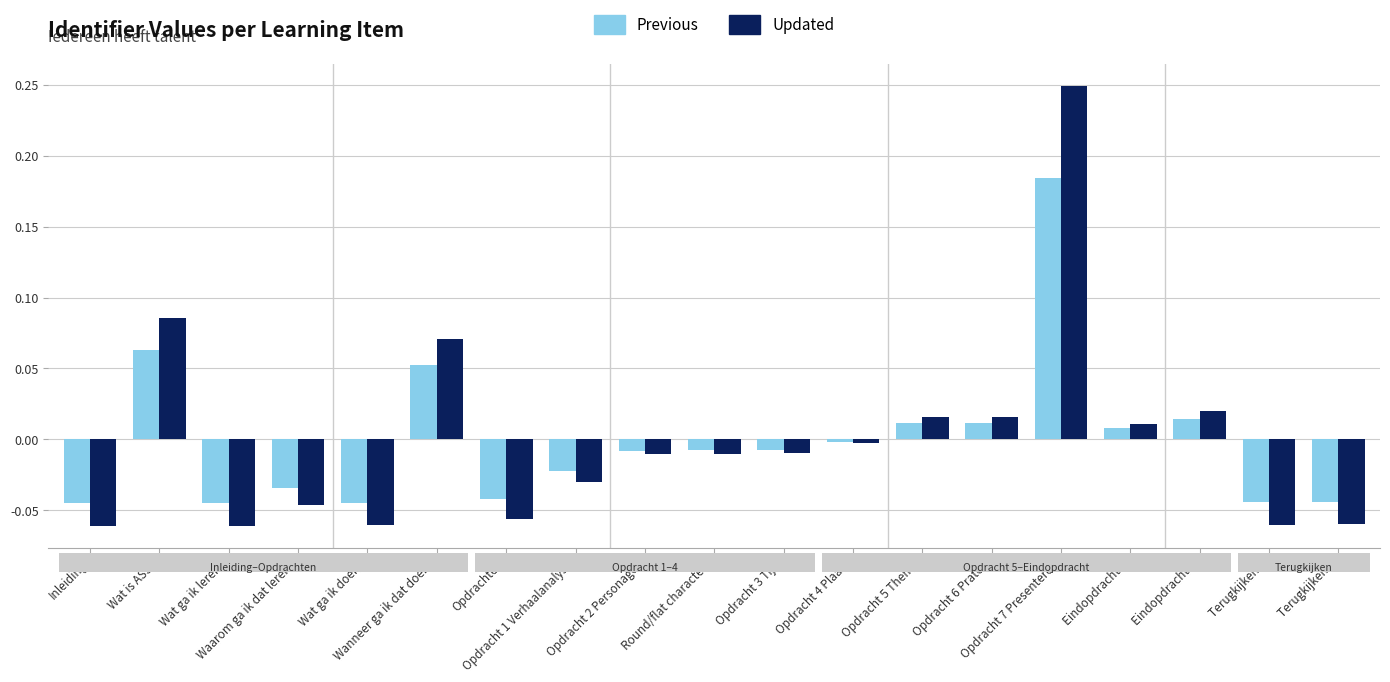

Rank the series by their maximum value, from highest to lowest.

Updated, Previous